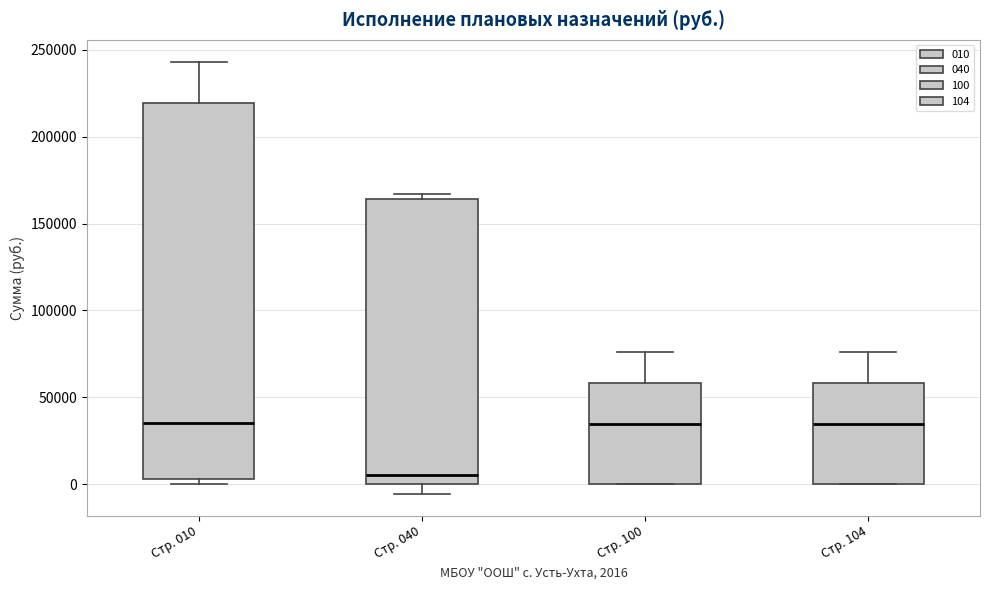

Where does the lower whisker of the box for Стр. 040 end on the y-axis? The values are not printed on the chart, so give them approximately, as read against the axis.

-5000